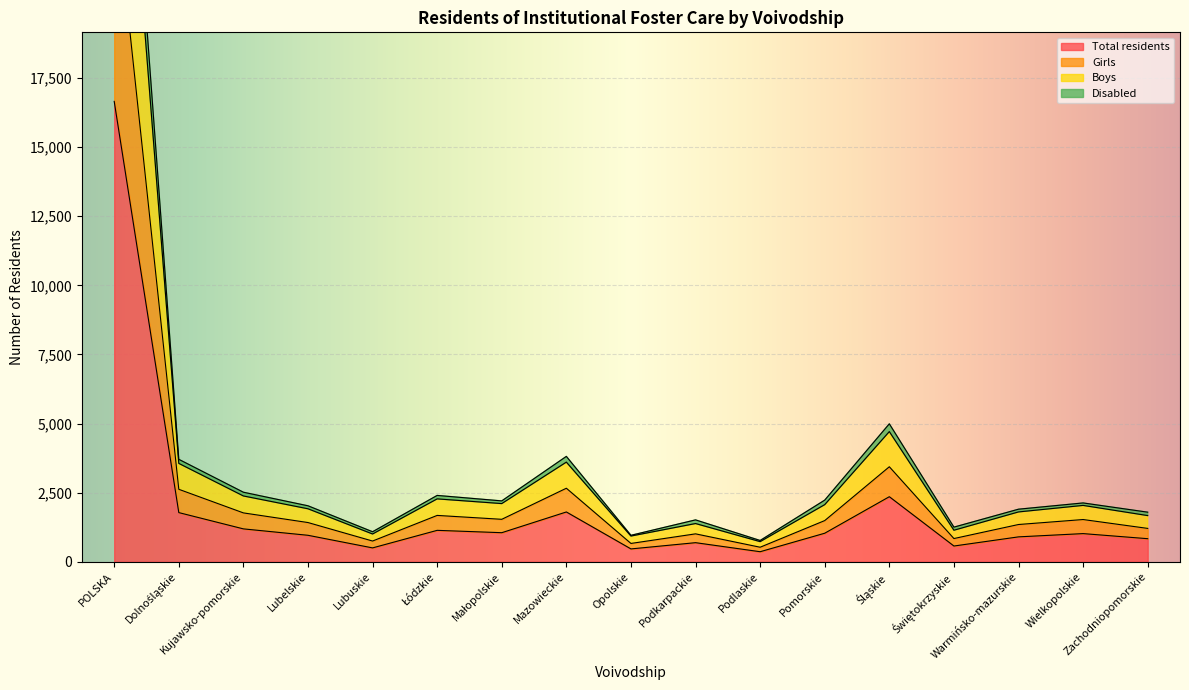

True or false: Disabled and Girls cross at least once.

False